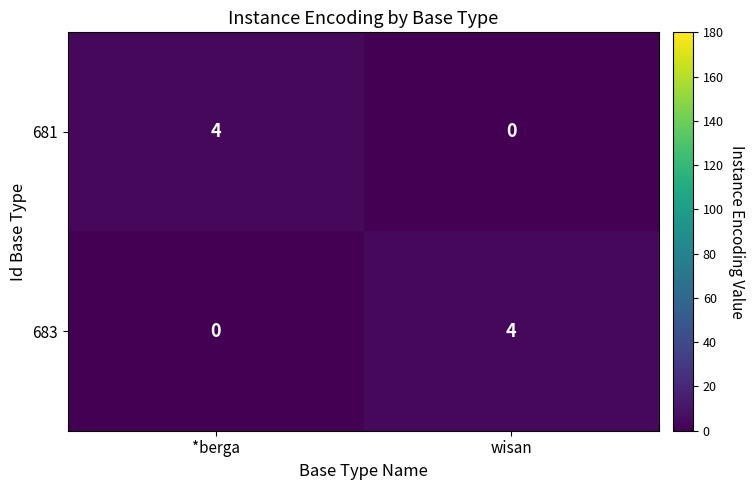

Where is 683 nearest to the value 2?

*berga